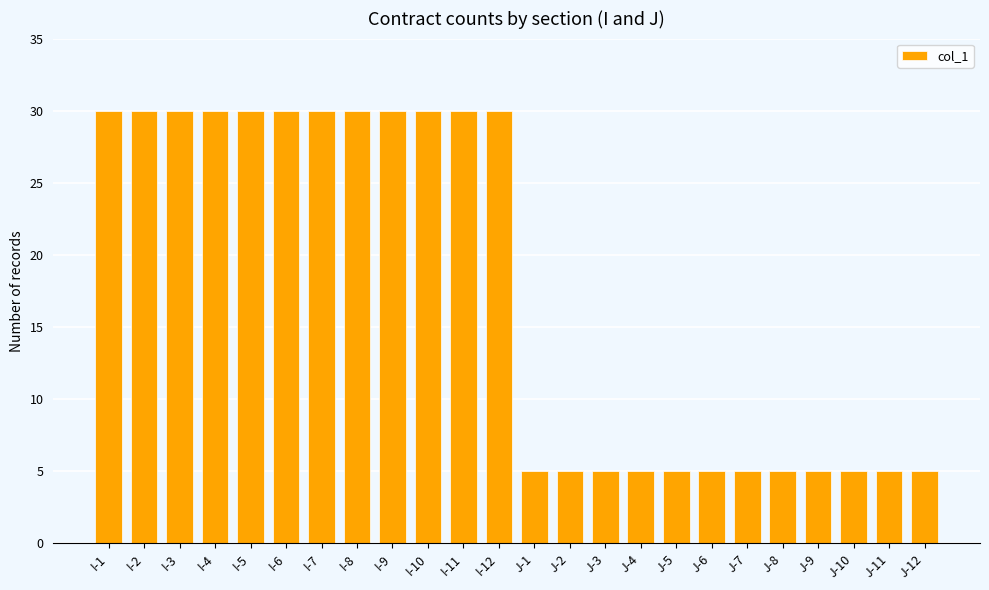

What is the difference between the second highest and minimum values?

25